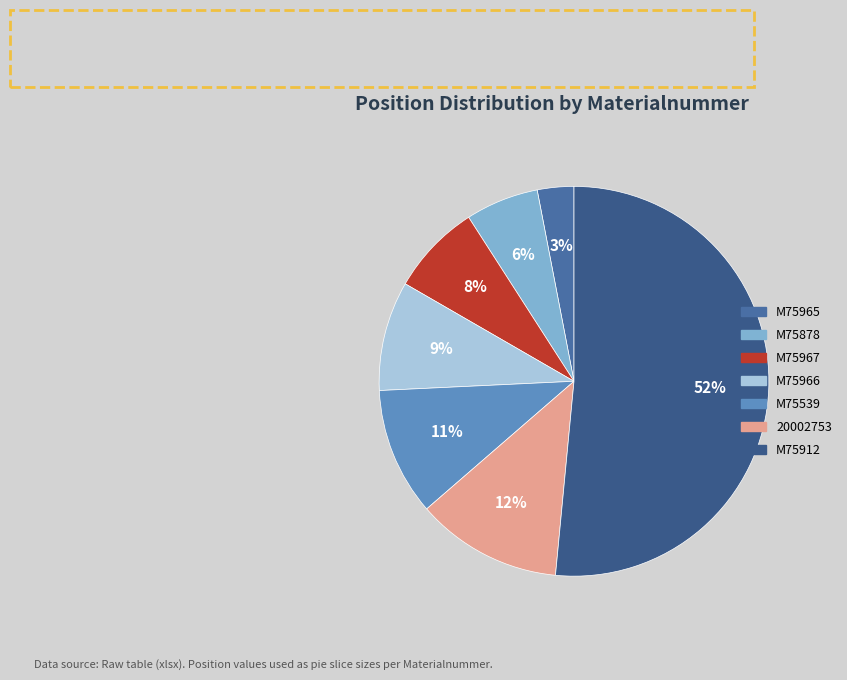

Does M75912 account for over 50% of the chart?

Yes